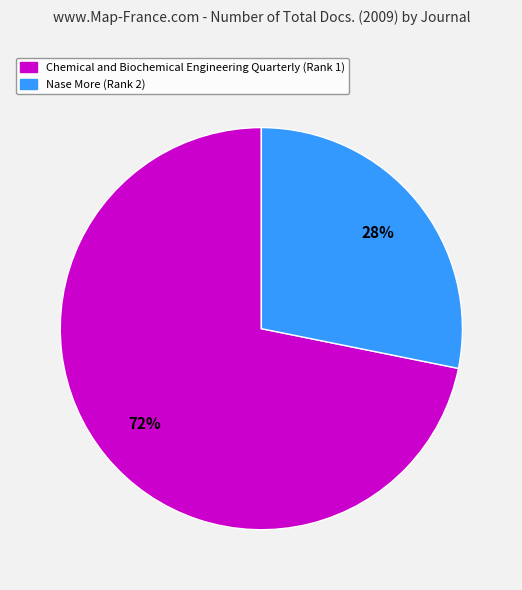

To the nearest percent, what percentage of the pie is Chemical and Biochemical Engineering Quarterly (Rank 1)?

72%